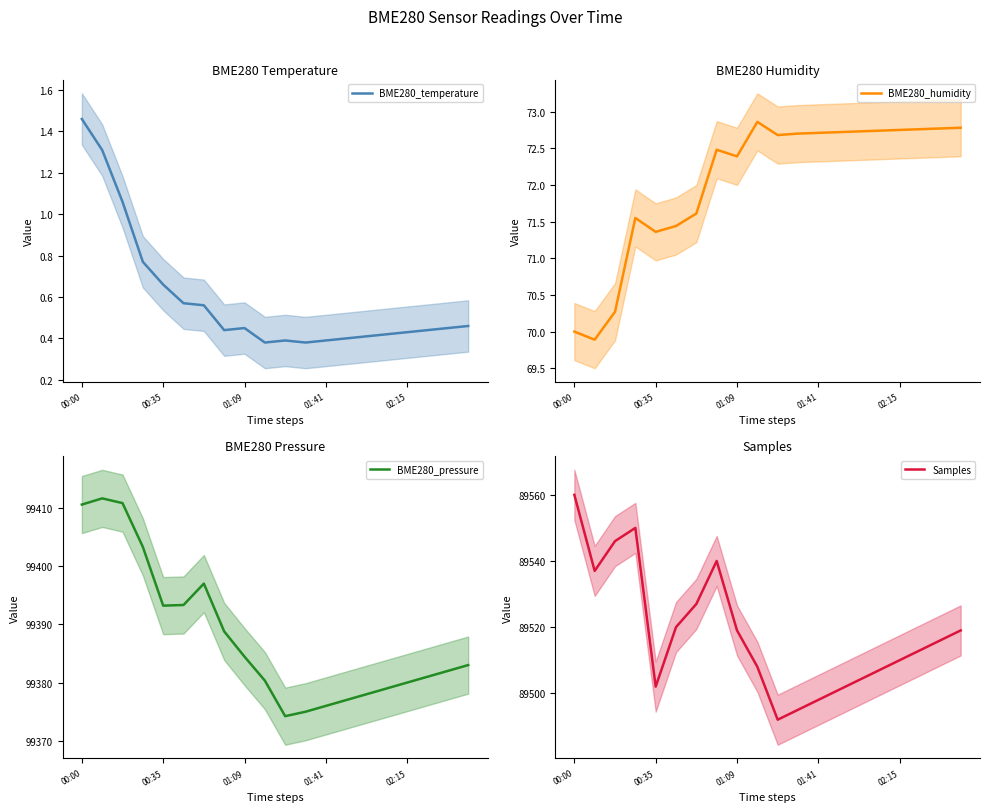

What is the maximum value for BME280_temperature?

1.5